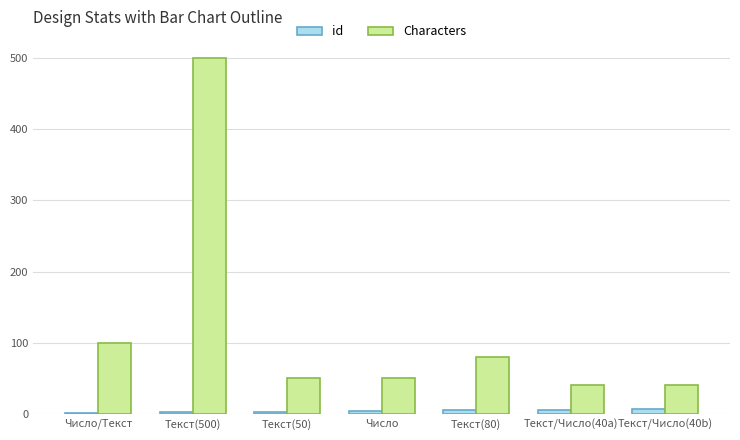

How many series are shown in this chart?

2